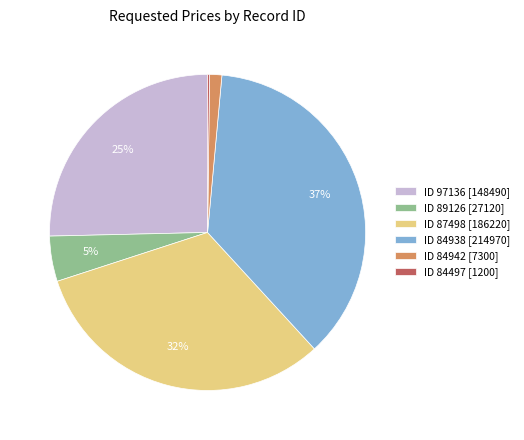

Between ID 89126 [27120] and ID 97136 [148490], which is larger?

ID 97136 [148490]